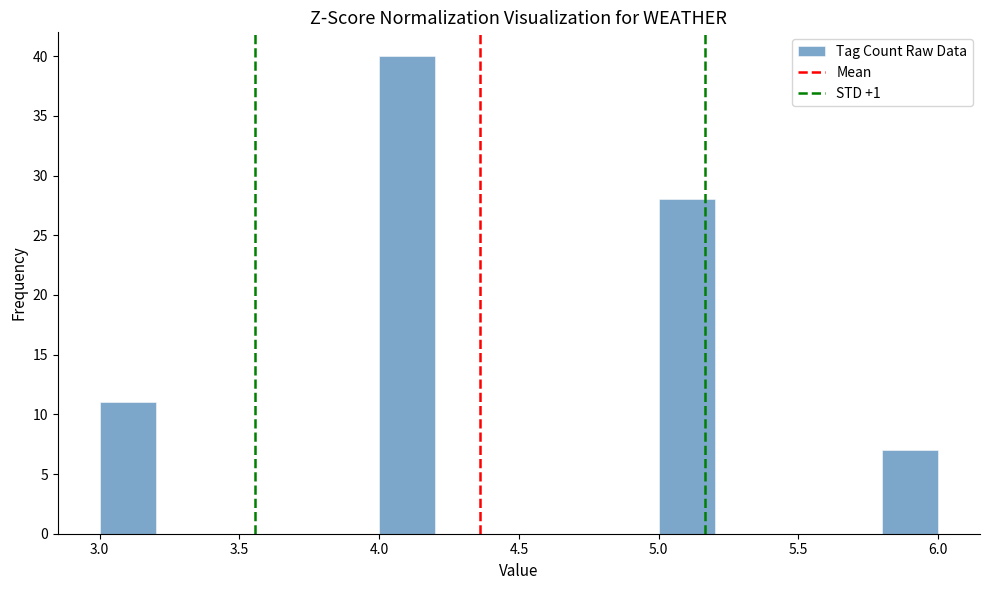

Reading left to right, transcribe this chart: for each bar, give the range it covers on the x-axis and its height. The values are not printed on the chart, so give them approximately, as read against the axis.

3.0 to 3.2: 11
3.2 to 3.4: 0
3.4 to 3.6: 0
3.6 to 3.8: 0
3.8 to 4.0: 0
4.0 to 4.2: 40
4.2 to 4.4: 0
4.4 to 4.6: 0
4.6 to 4.8: 0
4.8 to 5.0: 0
5.0 to 5.2: 28
5.2 to 5.4: 0
5.4 to 5.6: 0
5.6 to 5.8: 0
5.8 to 6.0: 7